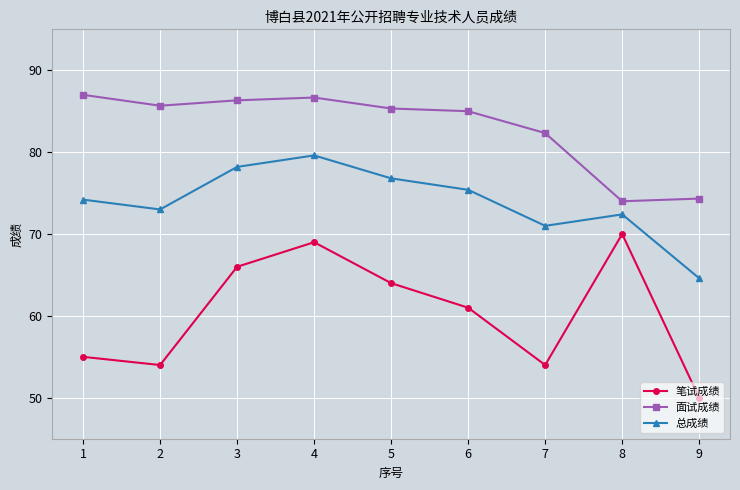

How many data points in 笔试成绩 are less than 61?

4